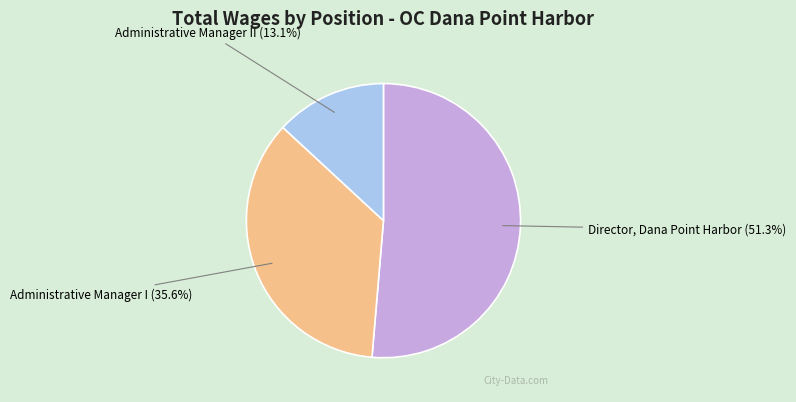

To the nearest percent, what portion does Administrative Manager II represent?

13%